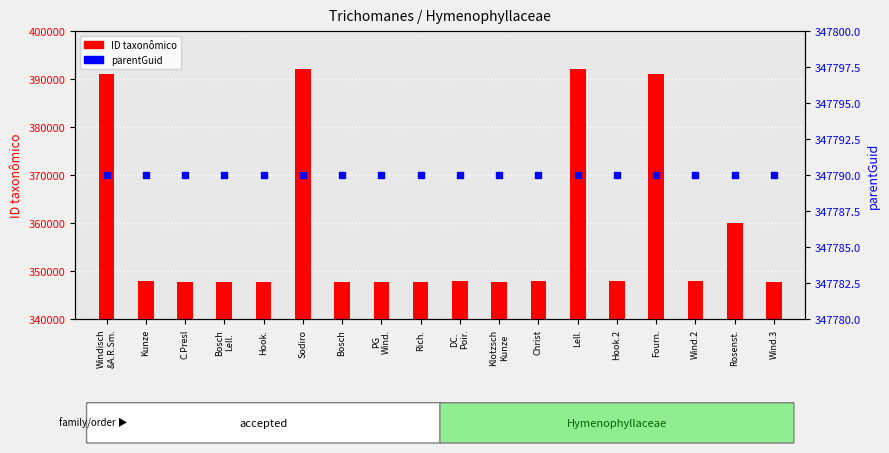

What are all the series names shown in the legend?

ID taxonômico, parentGuid